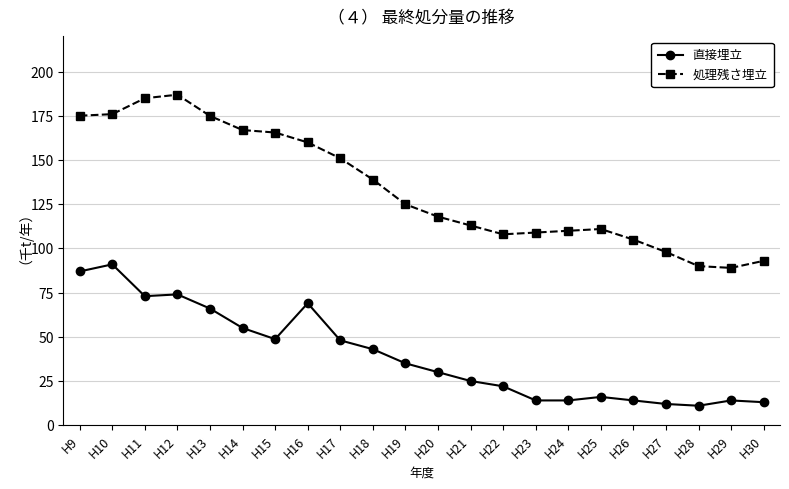

What is the average value of the 処理残さ埋立 series?

134.1